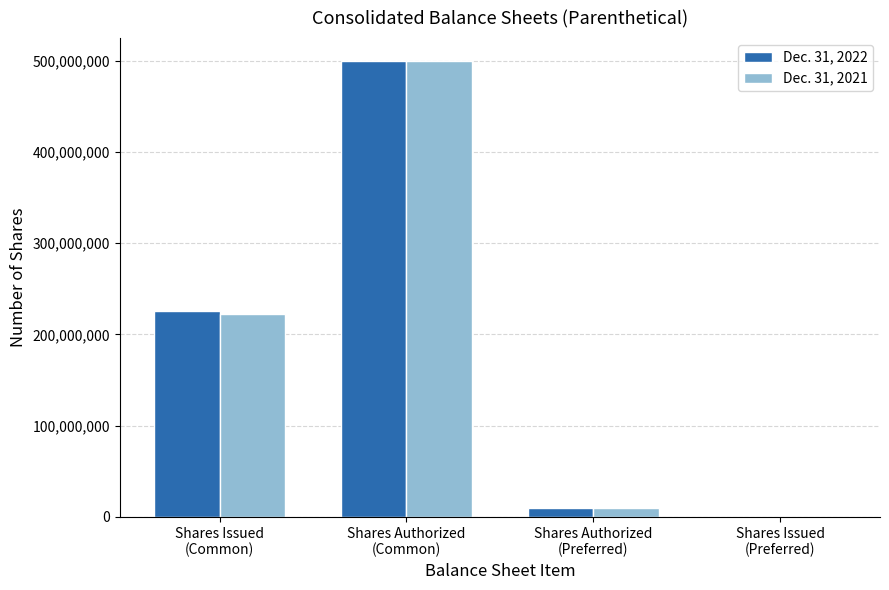

How many data points does each series have?

4